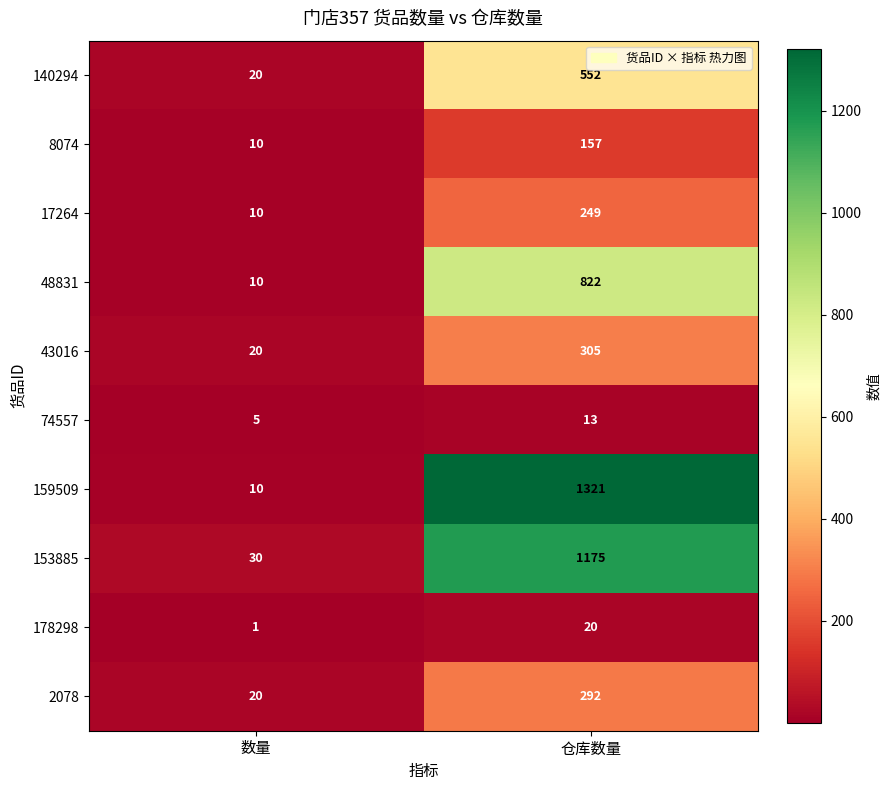

The value of 159509 at 数量 is 4. True or false?

False